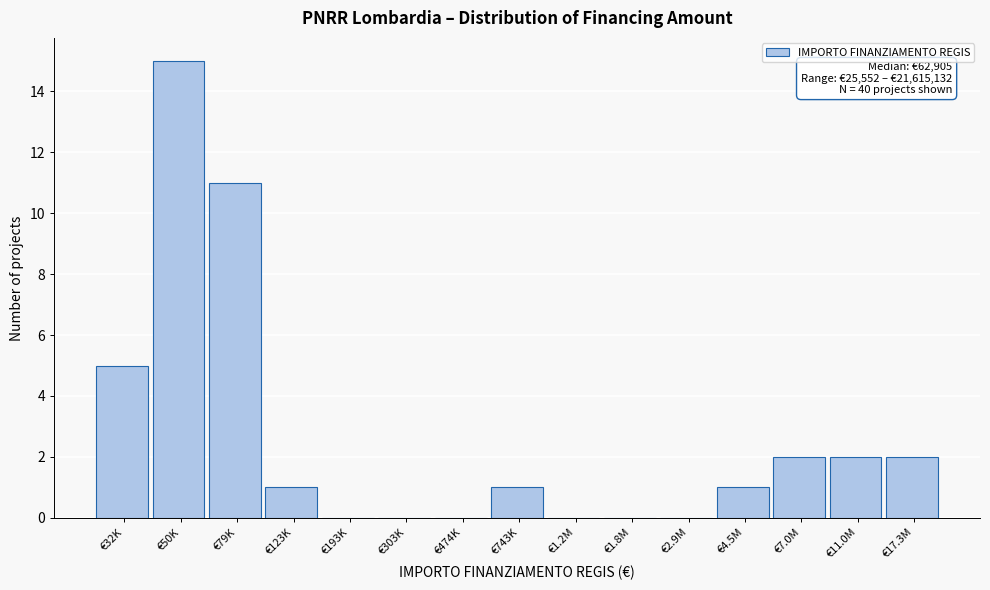

Reading left to right, transcribe all the data shown in this chart.

€32K=5	€50K=15	€79K=11	€123K=1	€193K=0	€303K=0	€474K=0	€743K=1	€1.2M=0	€1.8M=0	€2.9M=0	€4.5M=1	€7.0M=2	€11.0M=2	€17.3M=2